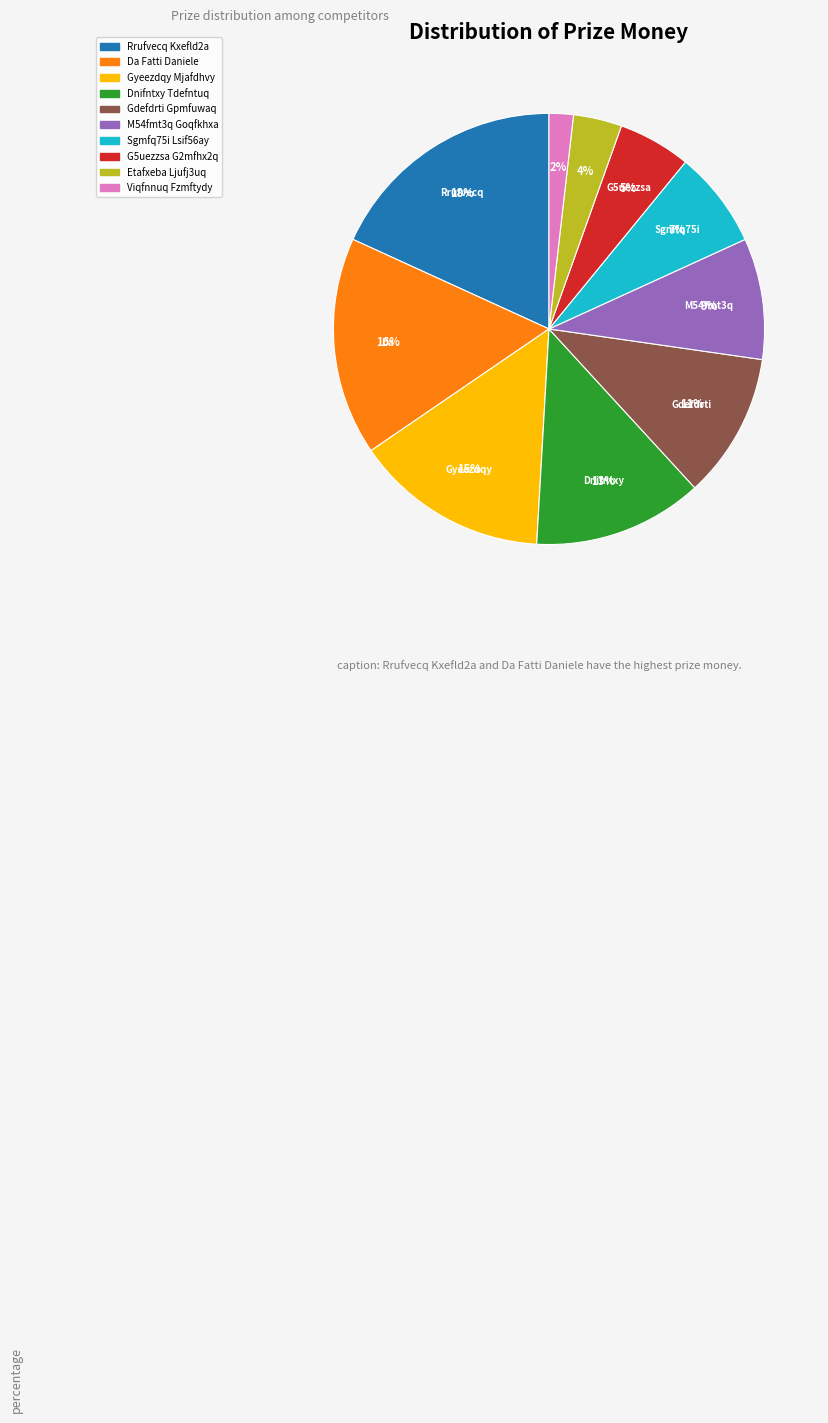

To the nearest percent, what percentage of the pie is M54fmt3q Goqfkhxa?

9%